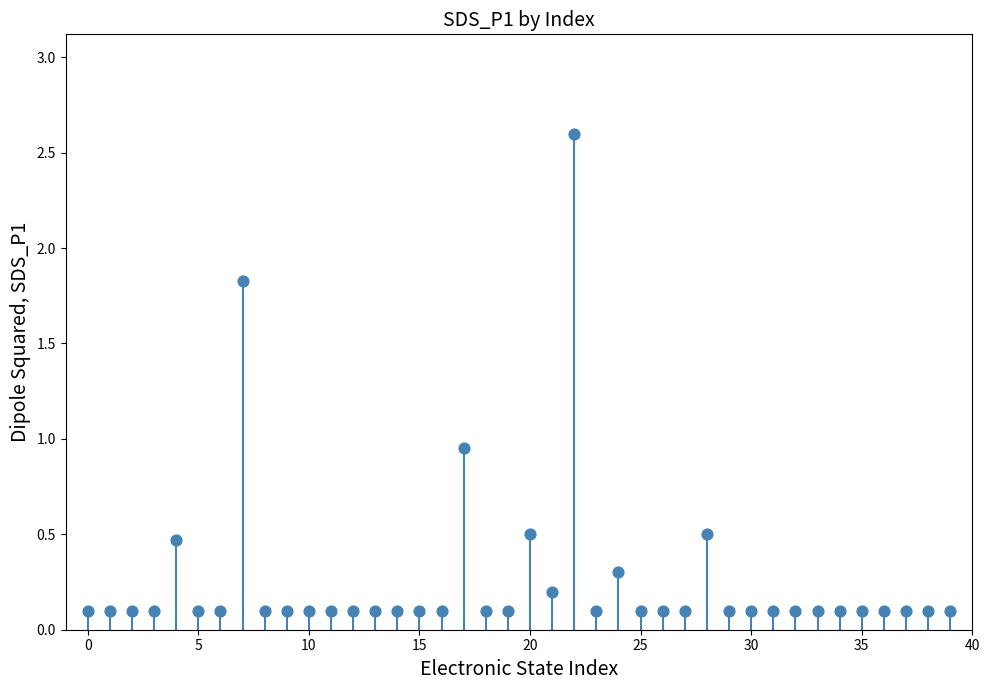

What is the range of Y values (max minus min)?

2.5